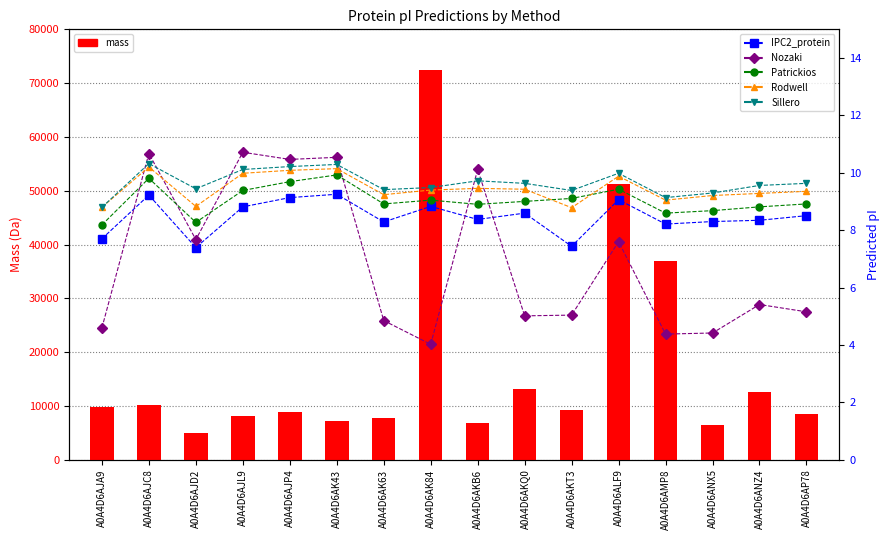

Which category has the highest value across all series?

A0A4D6AK84